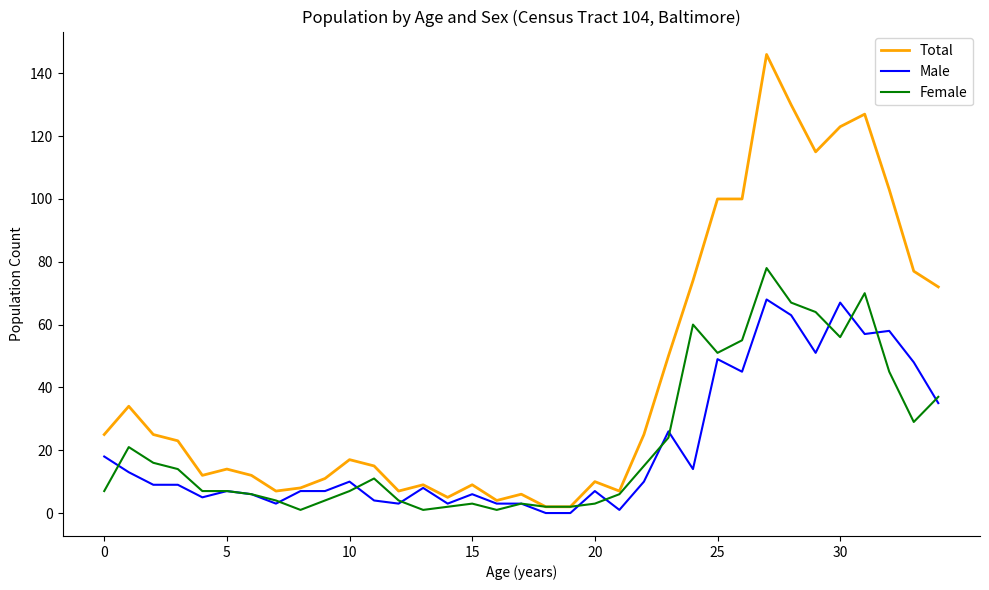

Which series has the largest range (max minus min)?

Total